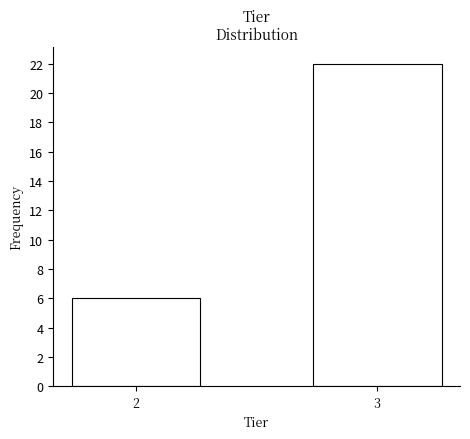

Reading left to right, transcribe all the data shown in this chart.

2=6	3=22